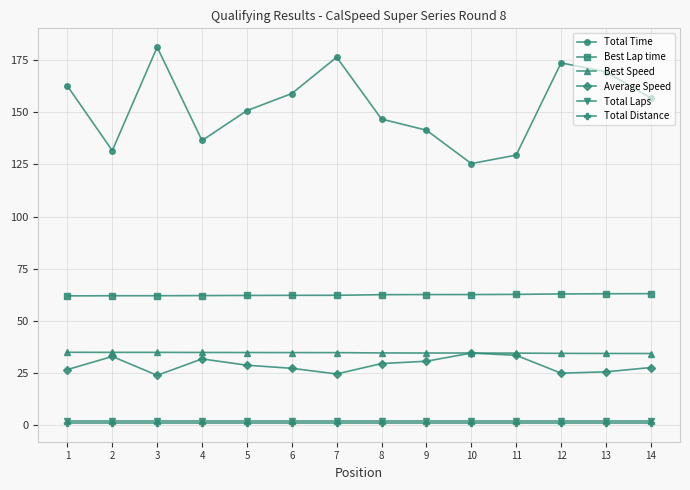

Where is the first local minimum for Total Time?

2